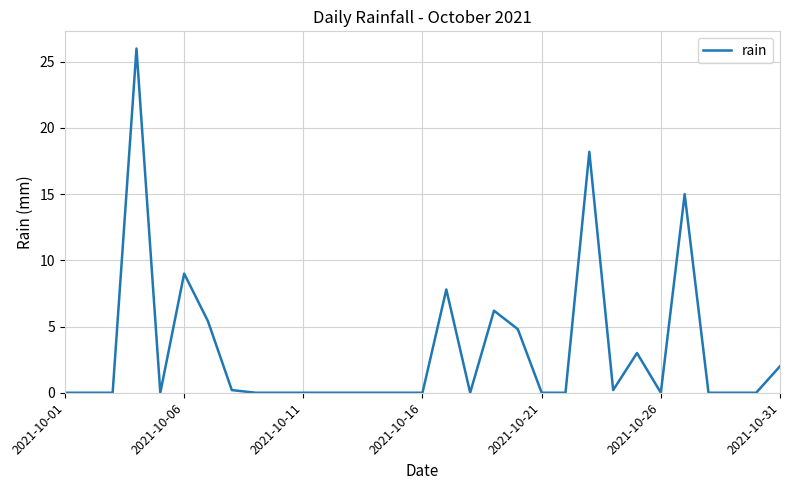

How many lines are shown in the chart?

1